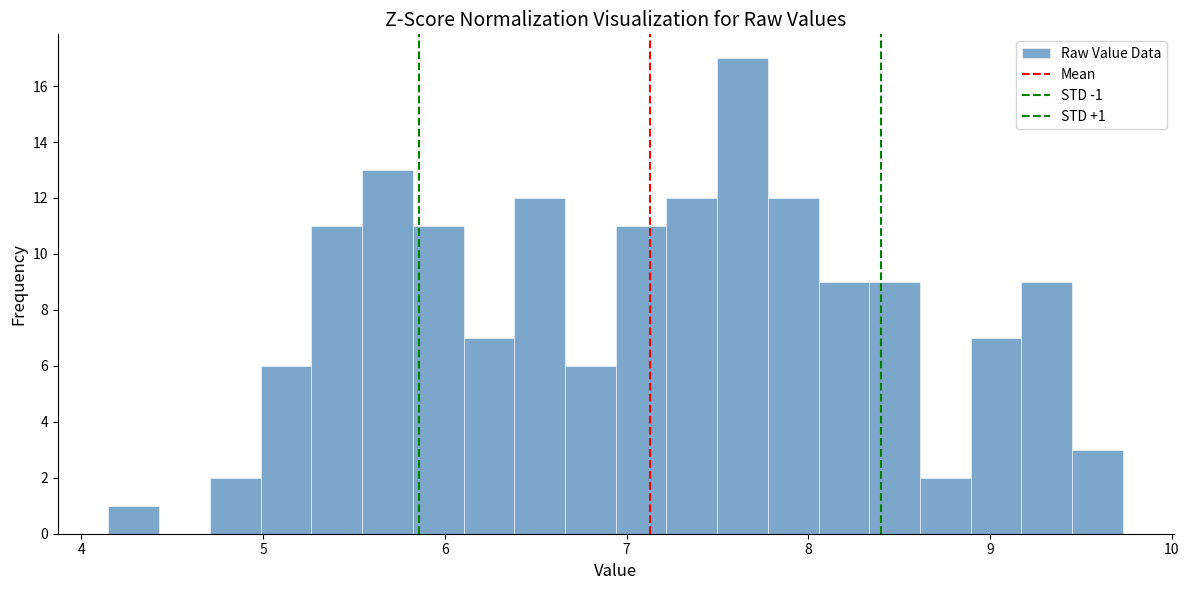

Read against the x-axis, roughly where is the centre of the tallest bar?

7.6